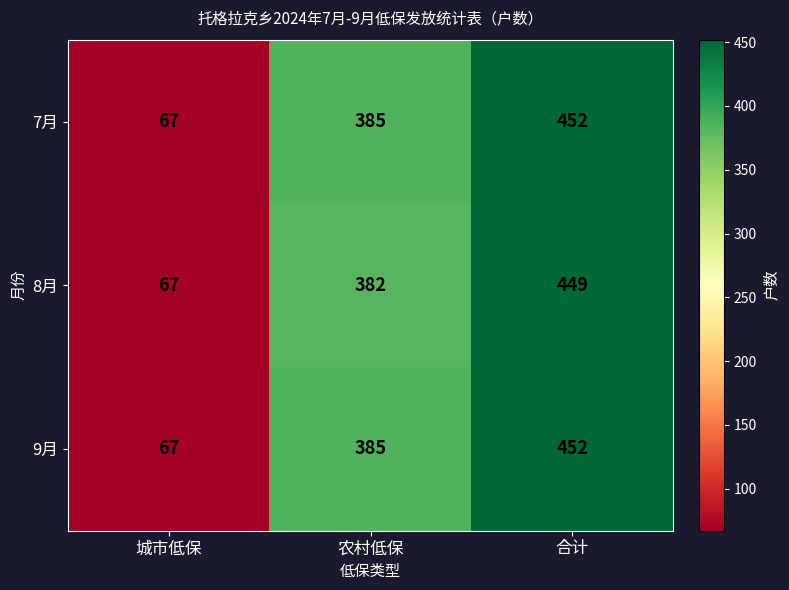

At which category is the sum across all series the highest?

合计